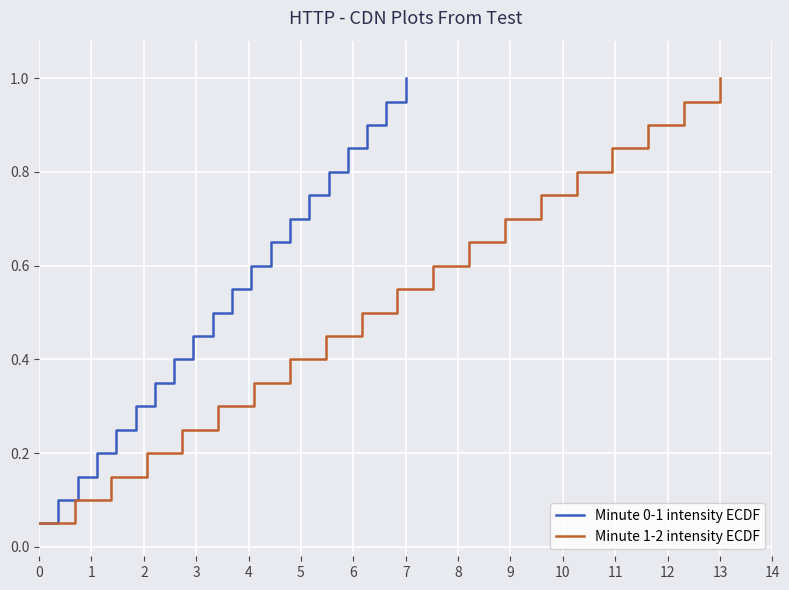

What is the highest value of the Minute 0-1 intensity ECDF series?

1.0